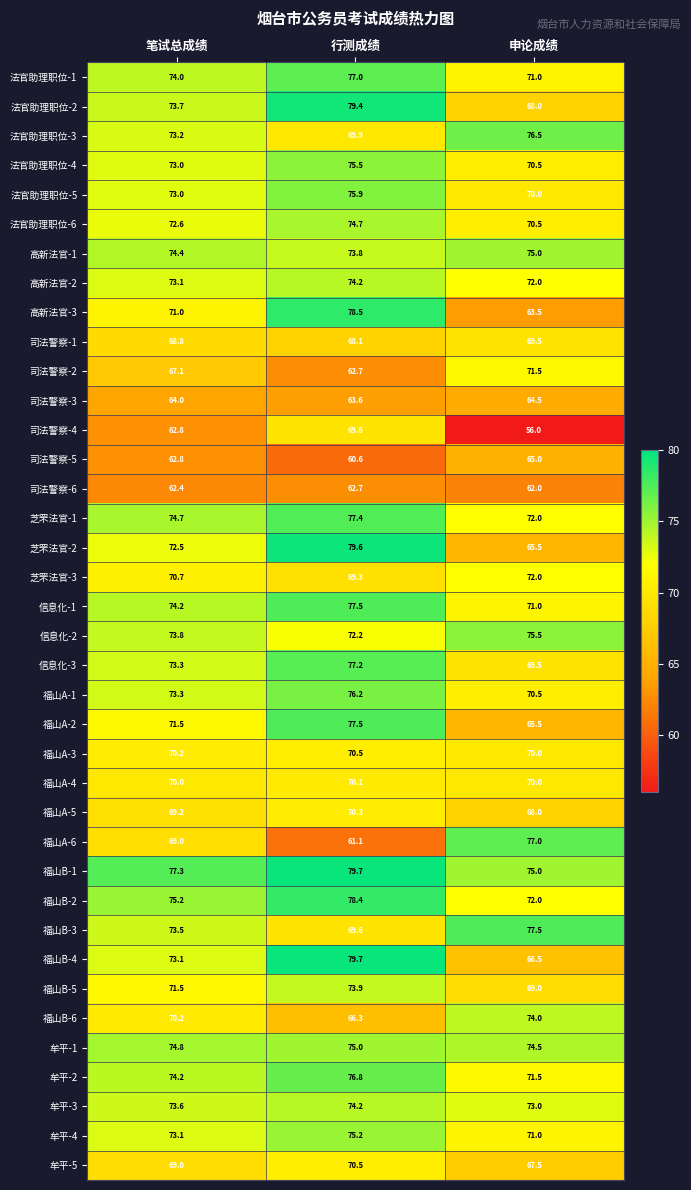

List the labels in order of 福山A-3 value, smallest first.

申论成绩, 笔试总成绩, 行测成绩